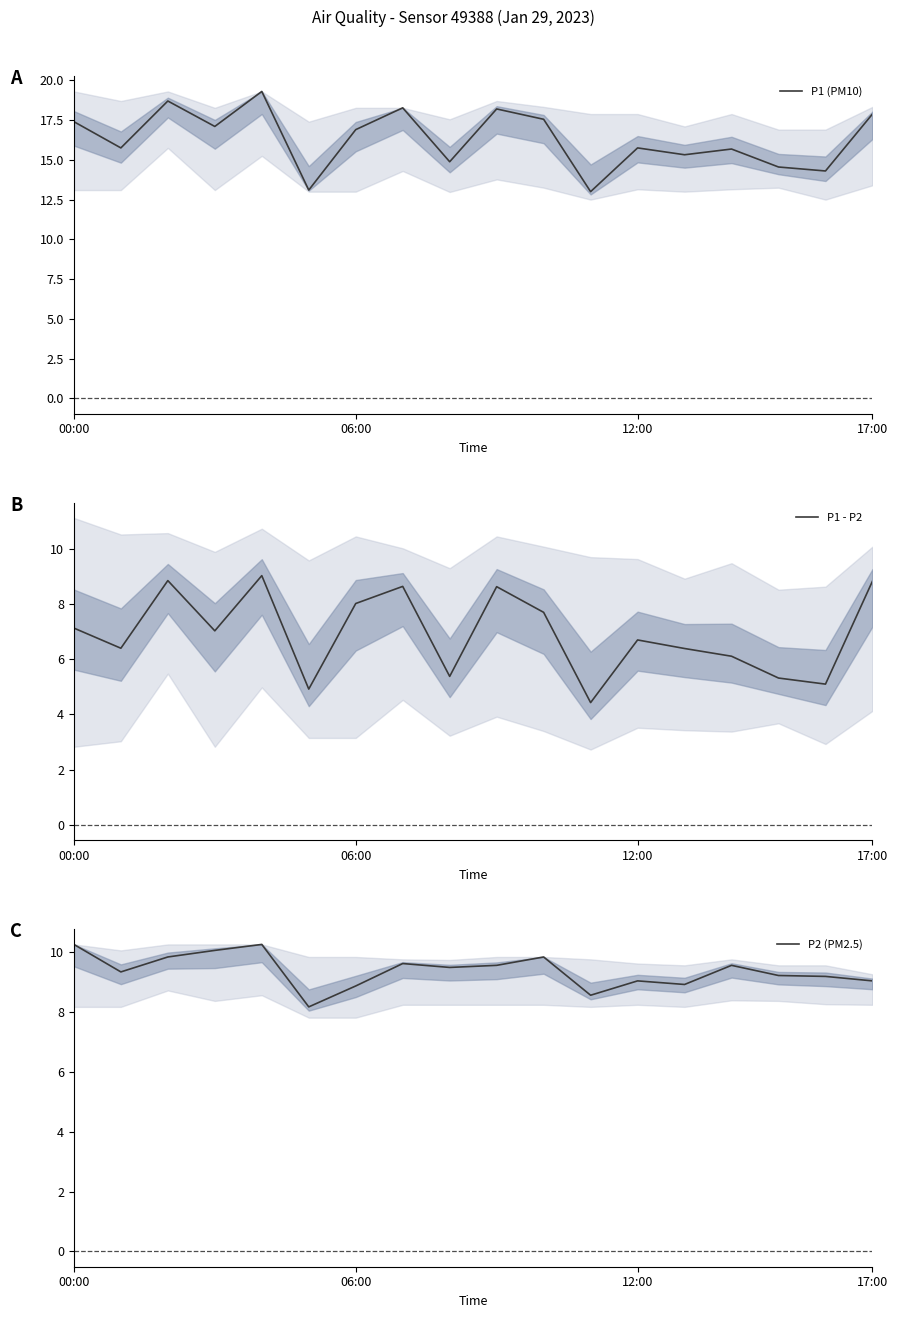

What is the spread (max minus min) of values at 8?

9.5